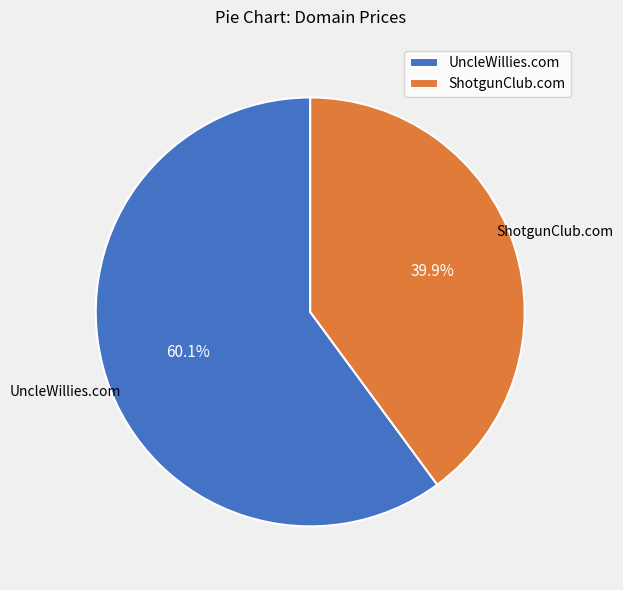

What is the largest slice in the pie chart?

UncleWillies.com